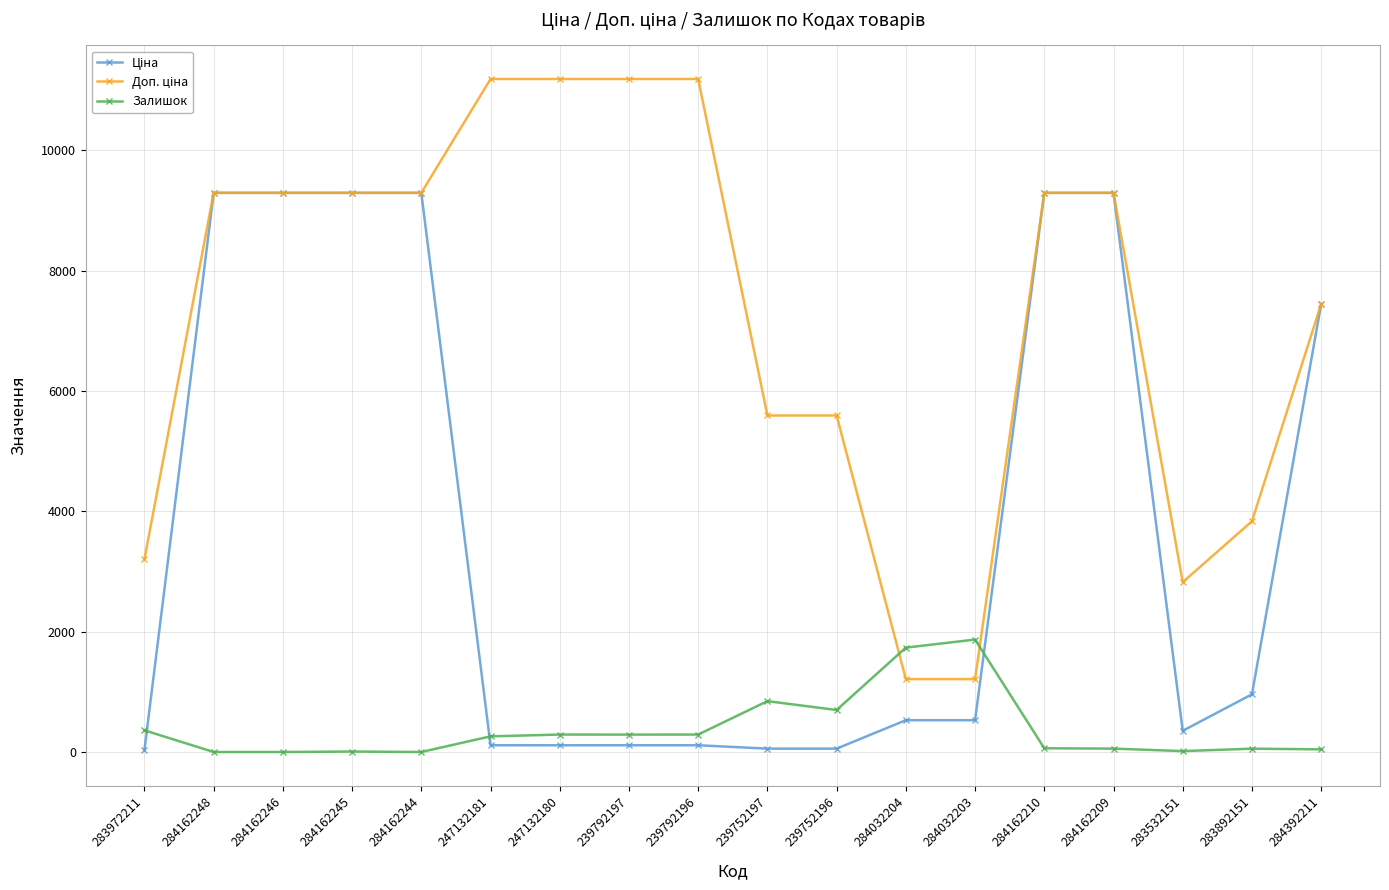

What is the total value across all series at 284032204?

3472.9